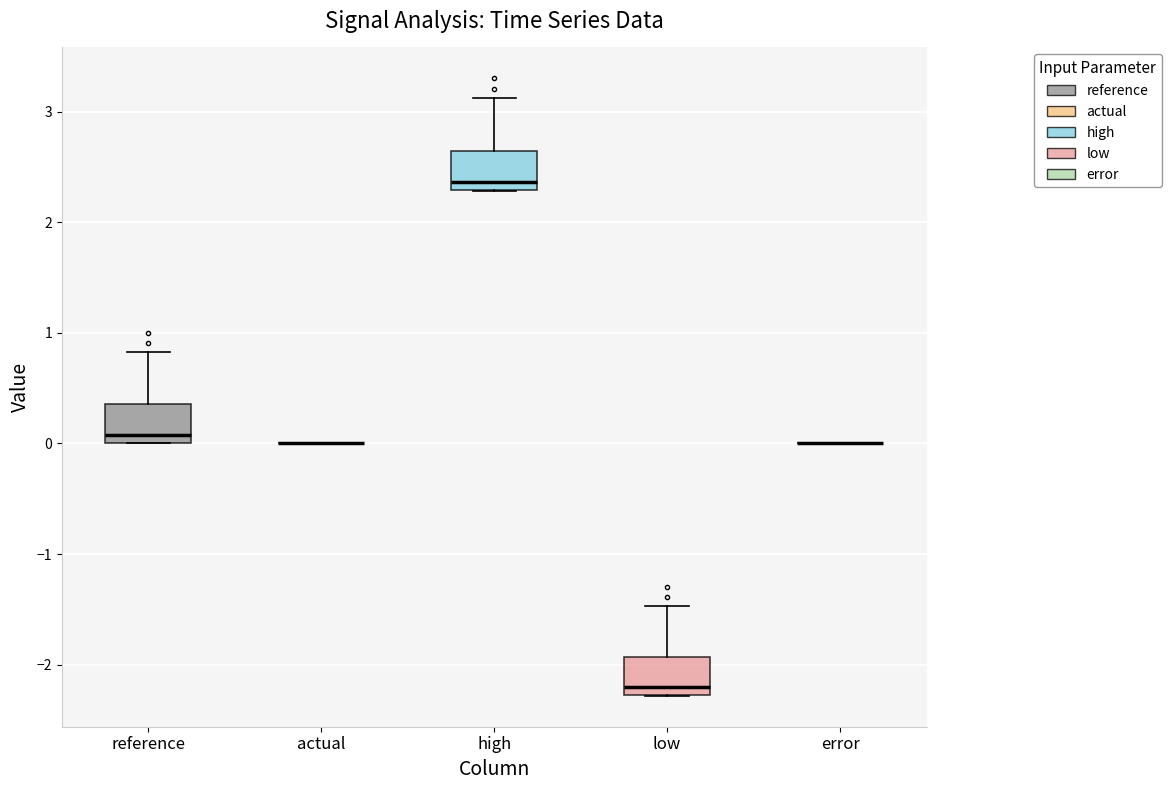

Reading left to right, read every box against the y-axis: the position of its median line, the range the box covers, and the ends of its whiskers. The values are not printed on the chart, so give them approximately, as read against the axis.

reference: median 0.1, box 0.0 to 0.4, whiskers 0.0 to 0.8
actual: box collapsed to a line at 0.0, whiskers 0.0 to 0.0
high: median 2.4, box 2.3 to 2.6, whiskers 2.3 to 3.1
low: median -2.2, box -2.3 to -1.9, whiskers -2.3 to -1.5
error: box collapsed to a line at 0.0, whiskers 0.0 to 0.0